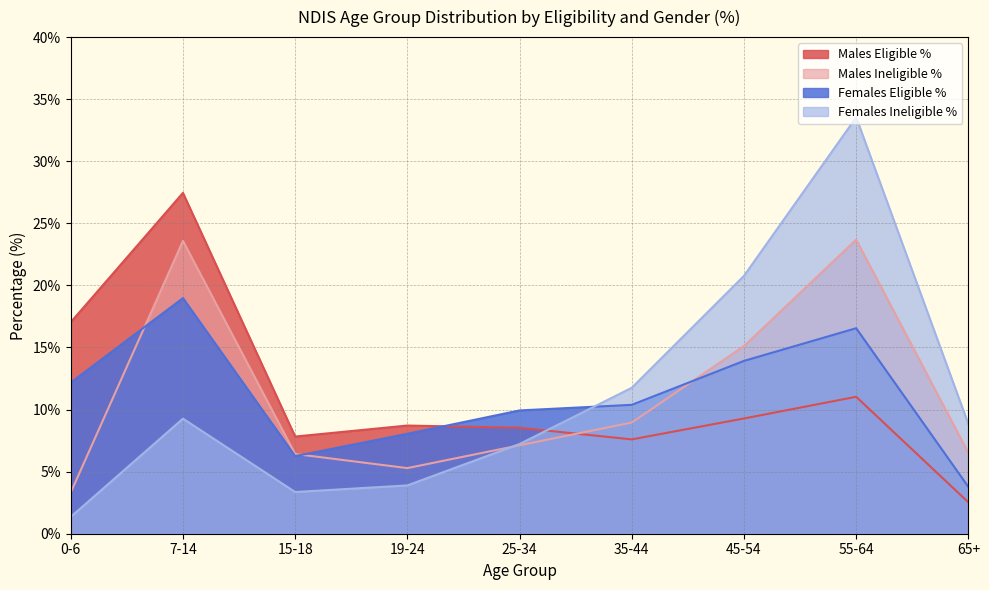

Between which two adjacent categories do Females Eligible % and Males Ineligible % first intersect?

0-6 and 7-14